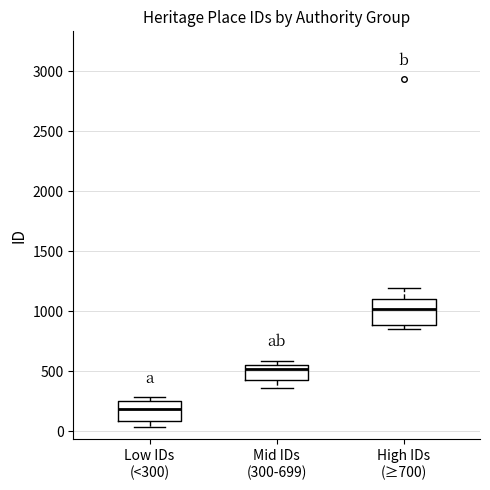

Which box's median line is the highest?

High IDs (≥700)